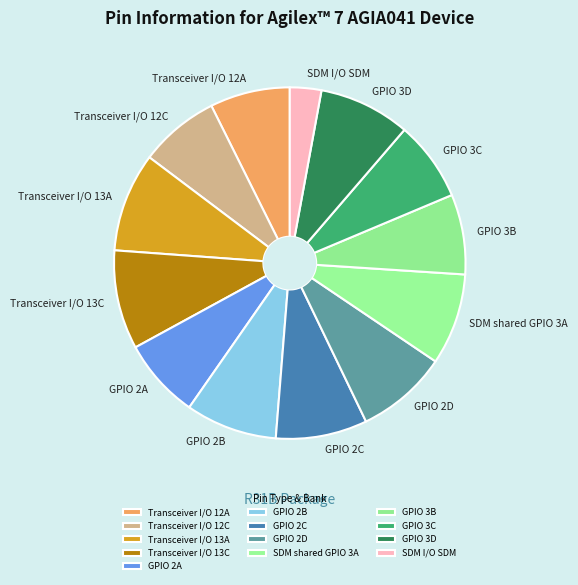

Does GPIO 2A represent more than half of the total?

No